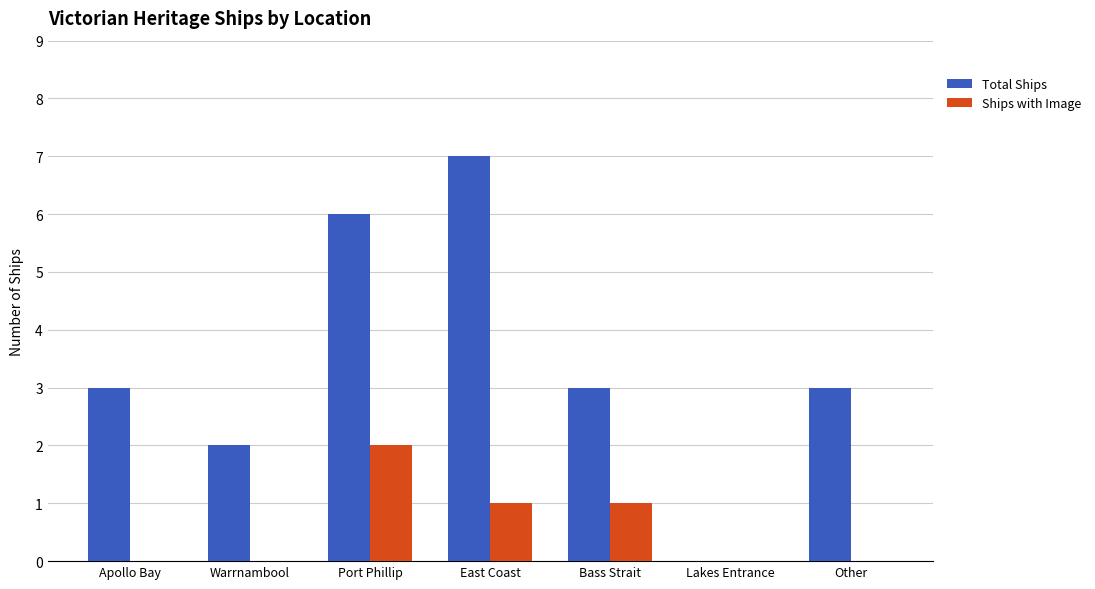

The value of Total Ships at Other is 4. True or false?

False